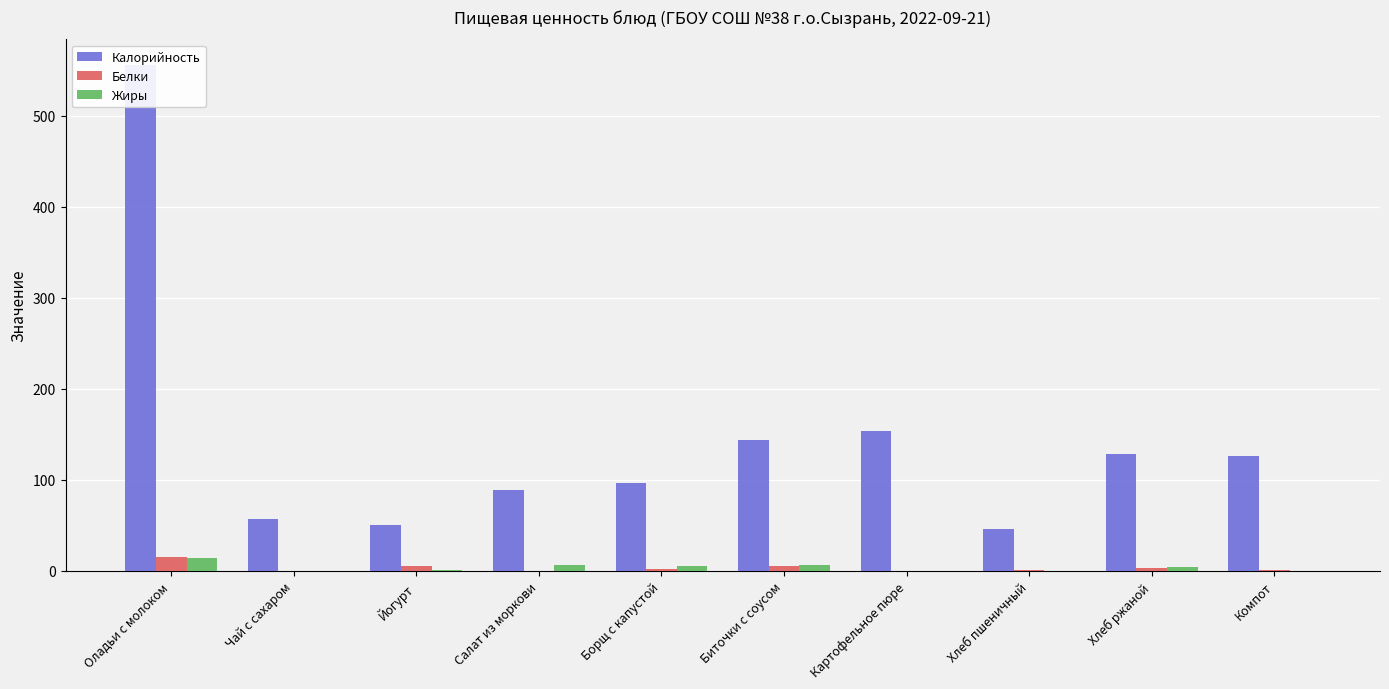

Which series has the largest total across all categories?

Калорийность